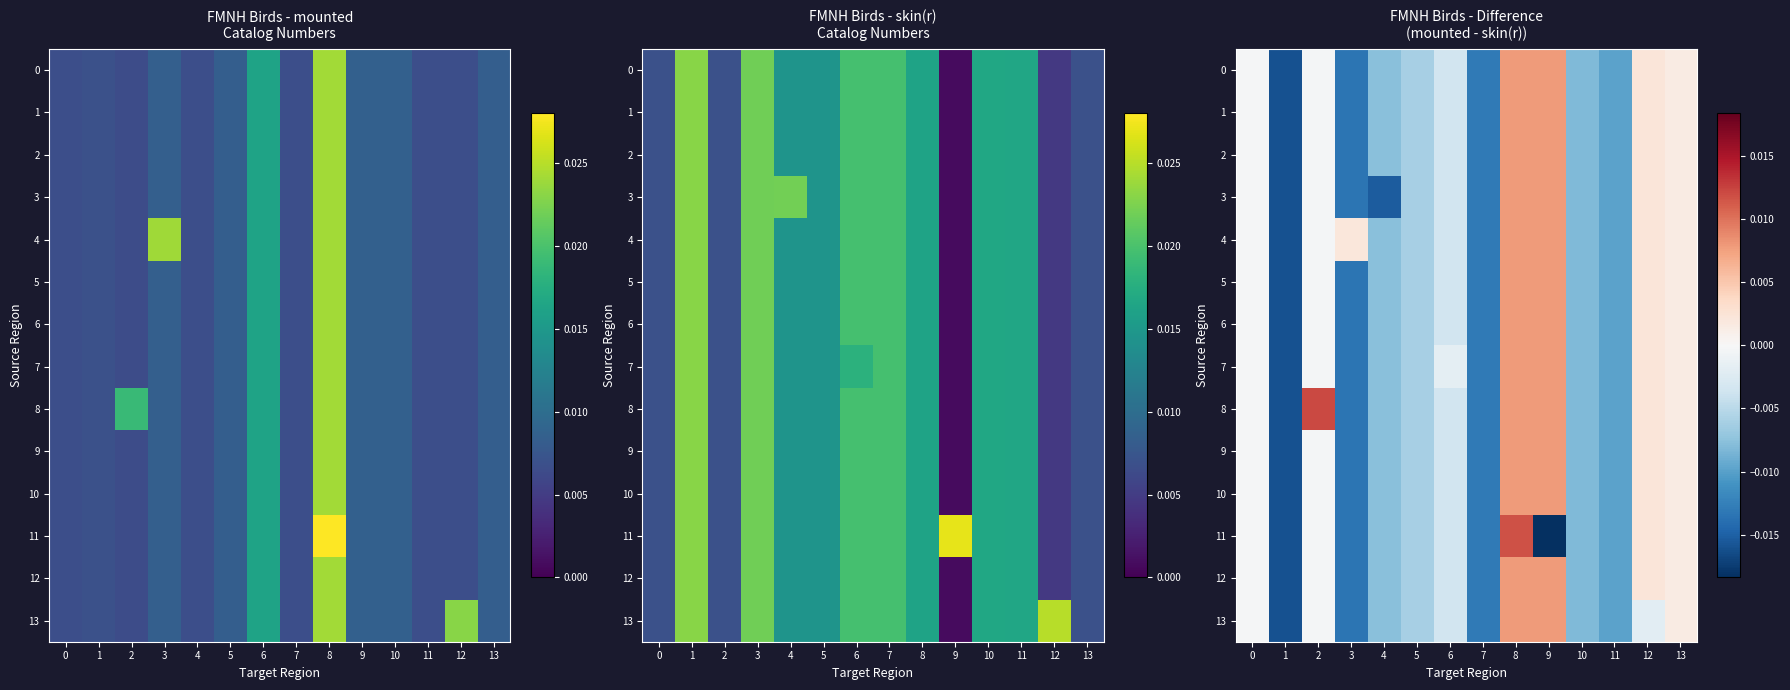

How many negative values does the 7 series have?

10